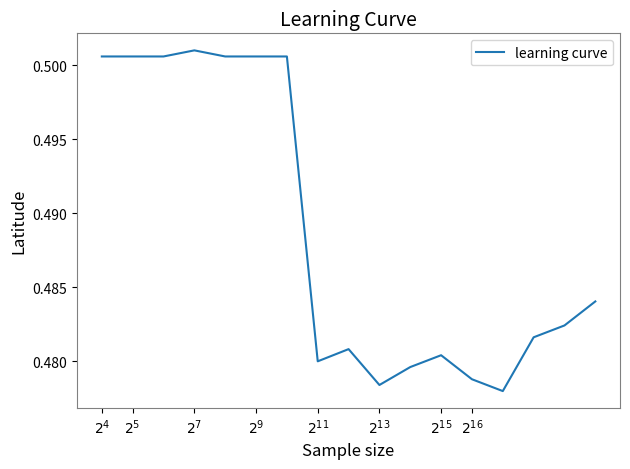

Is this an area chart (filled region under the line)?

No